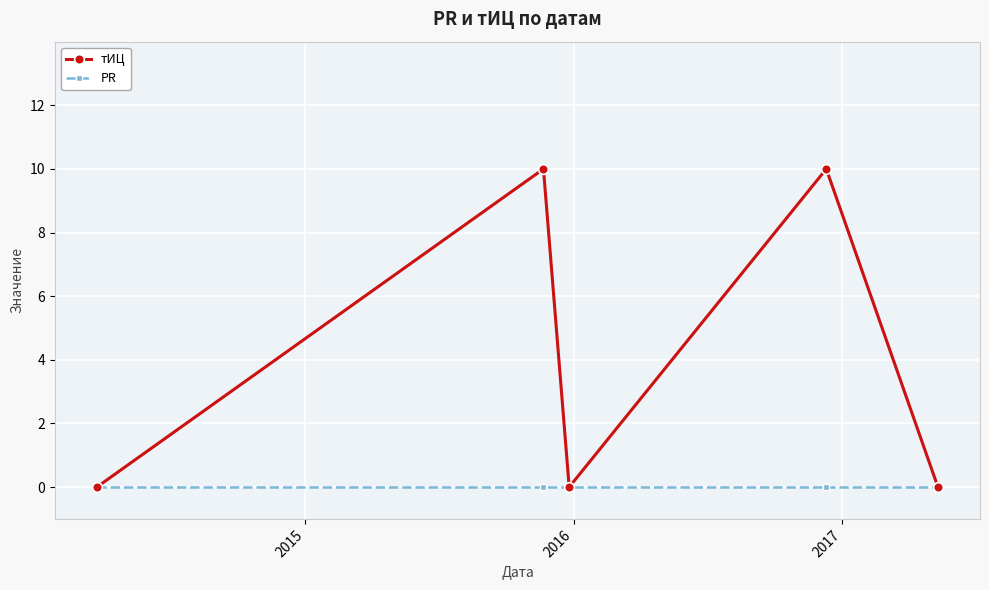

In тИЦ, how many points are higher than both neighbors (excluding endpoints)?

2